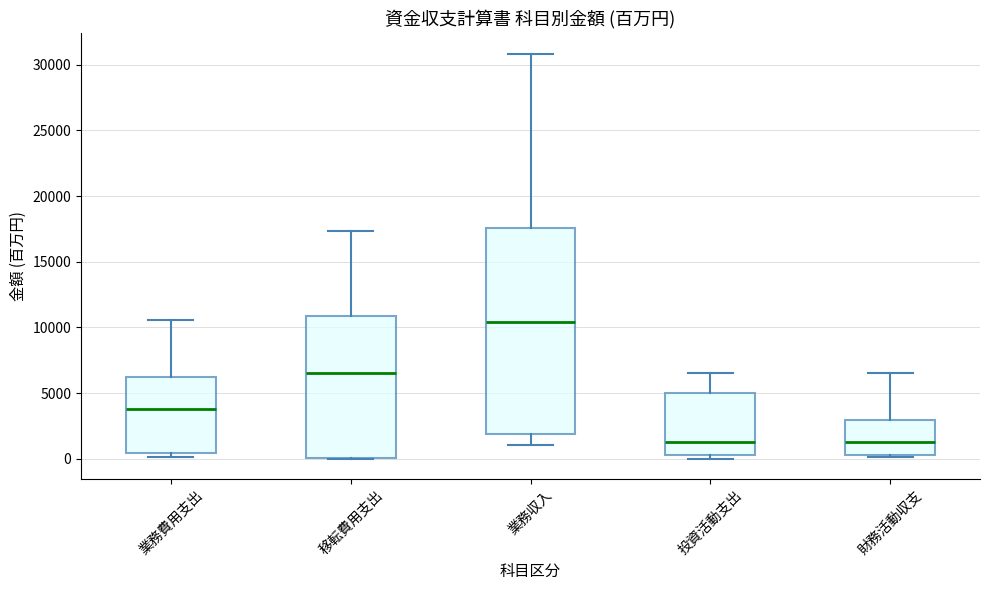

Reading left to right, transcribe this box plot: for each box, give where its median line is, the range the box spans, and where its two whiskers end, as read against the y-axis. The values are not printed on the chart, so give them approximately, as read against the axis.

業務費用支出: median 4000, box 500 to 6000, whiskers 0 to 10500
移転費用支出: median 6500, box 0 to 11000, whiskers 0 to 17500
業務収入: median 10500, box 2000 to 17500, whiskers 1000 to 31000
投資活動支出: median 1500, box 500 to 5000, whiskers 0 to 6500
財務活動収支: median 1500, box 500 to 3000, whiskers 0 to 6500